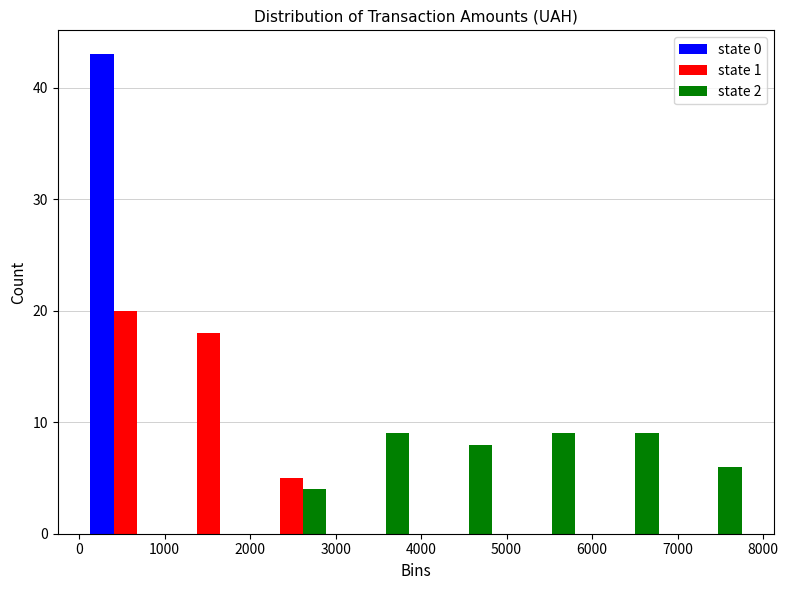

What is the height of the state 1 bar covering 1000 to 2000 on the x-axis? Neither the bar edges nor the heights are printed on the chart, so give them approximately, as read against the axes.

18